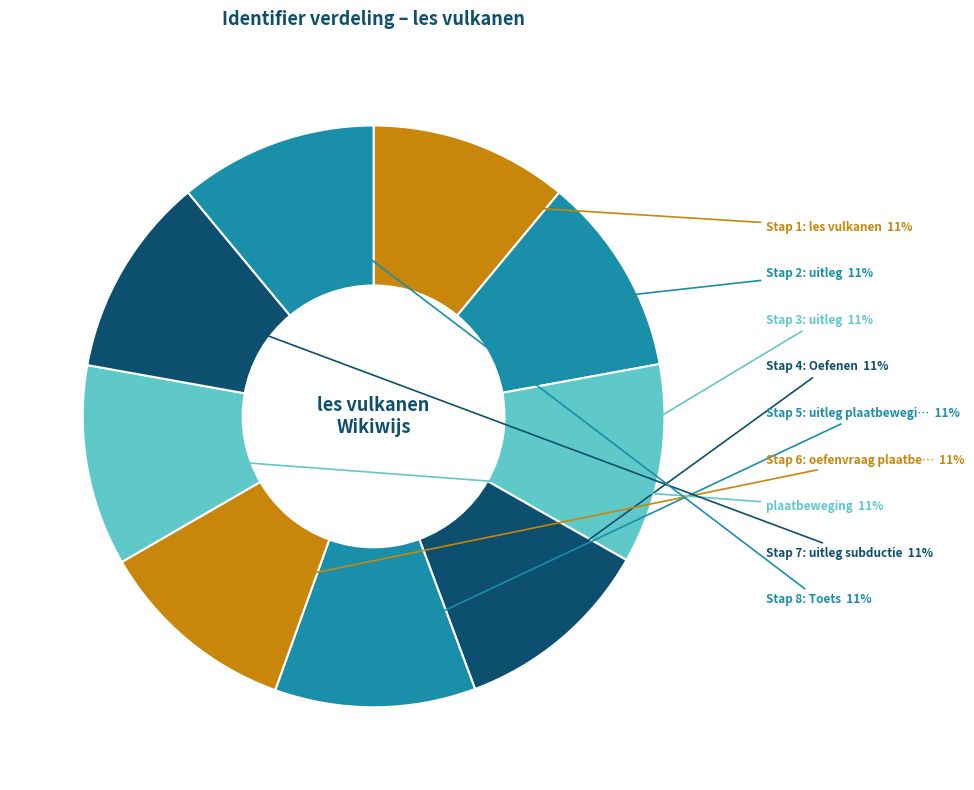

Count the number of slices in the pie.

9